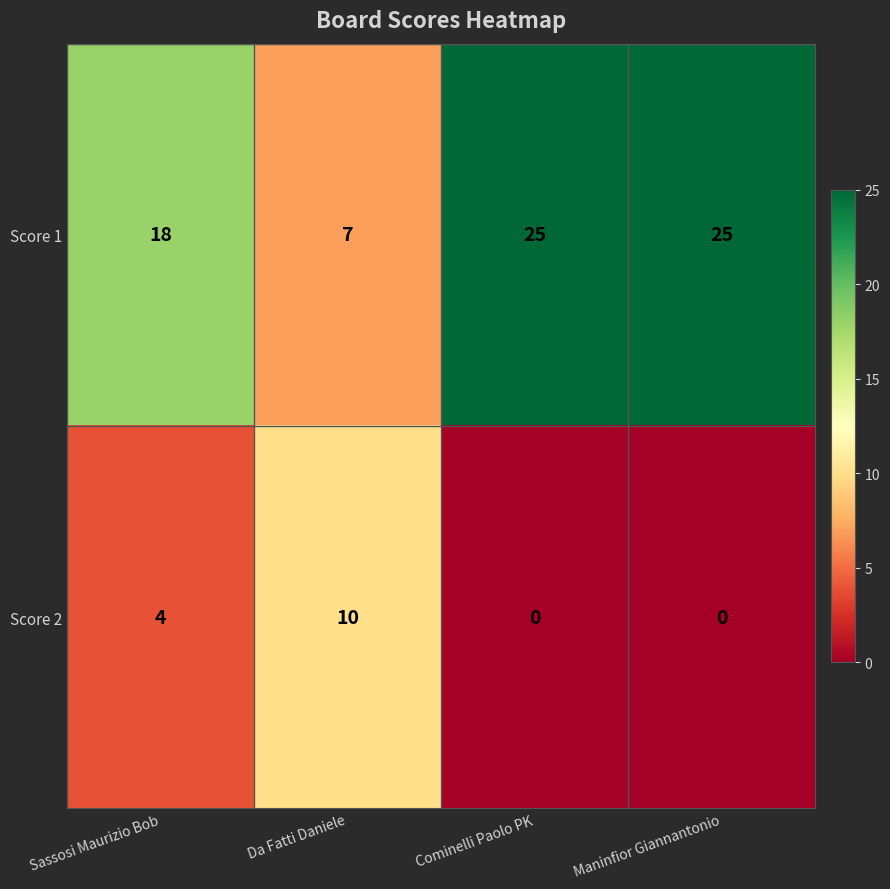

What is the difference between the maximum and second lowest values in the Score 2 series?

10